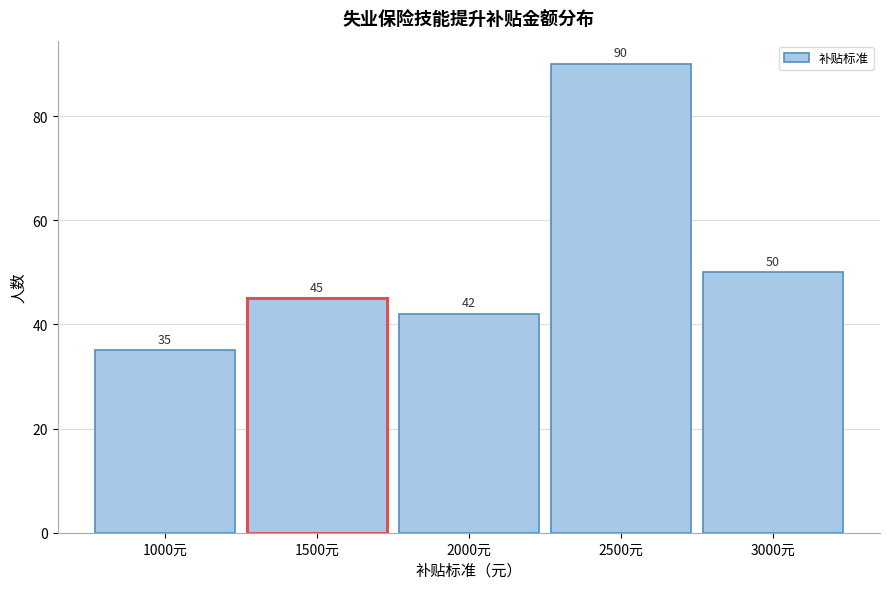

Reading left to right, transcribe this chart: for each bar, give the range it covers on the x-axis and its height.

750 to 1250: 35
1250 to 1750: 45
1750 to 2250: 42
2250 to 2750: 90
2750 to 3250: 50